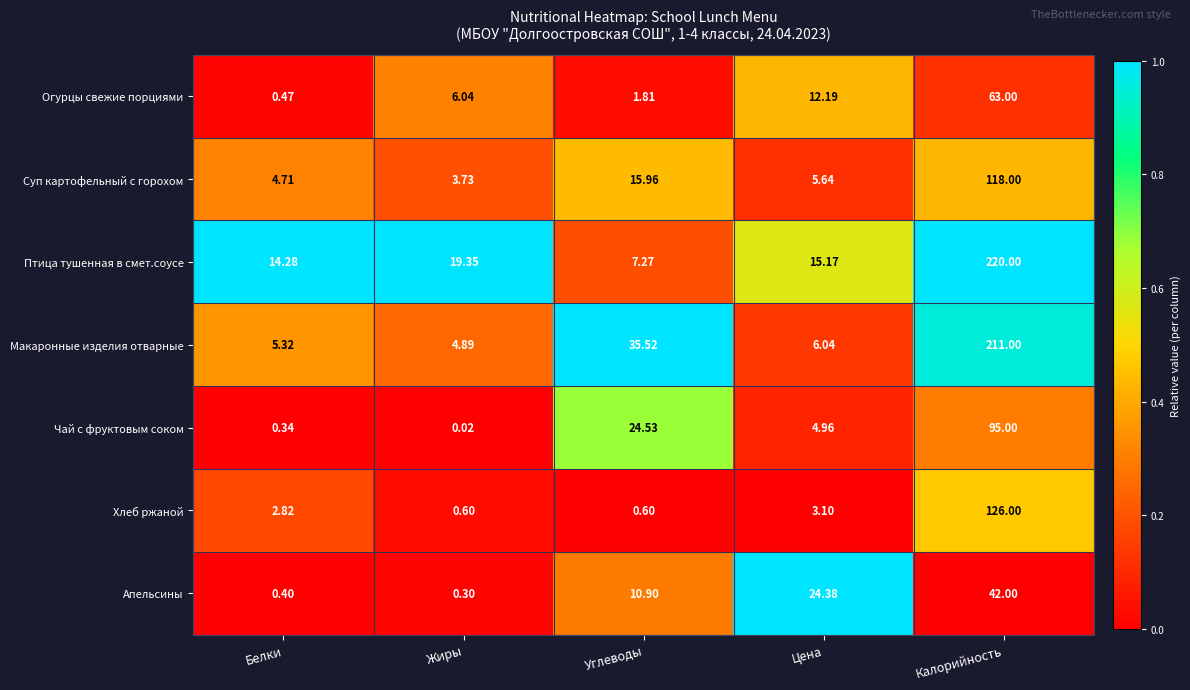

Which category has the highest value in the Апельсины series?

Калорийность